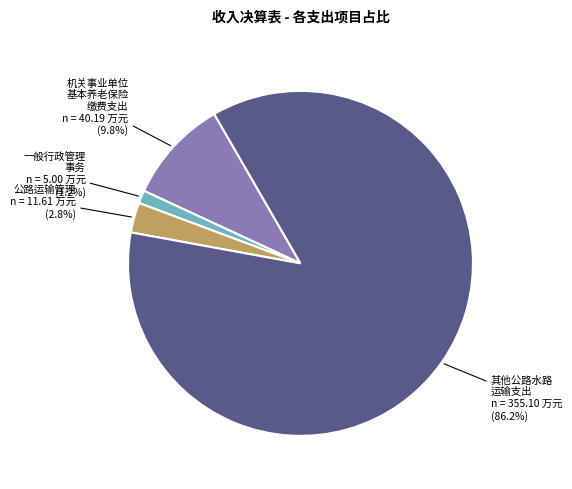

Is there a majority slice in this chart?

Yes